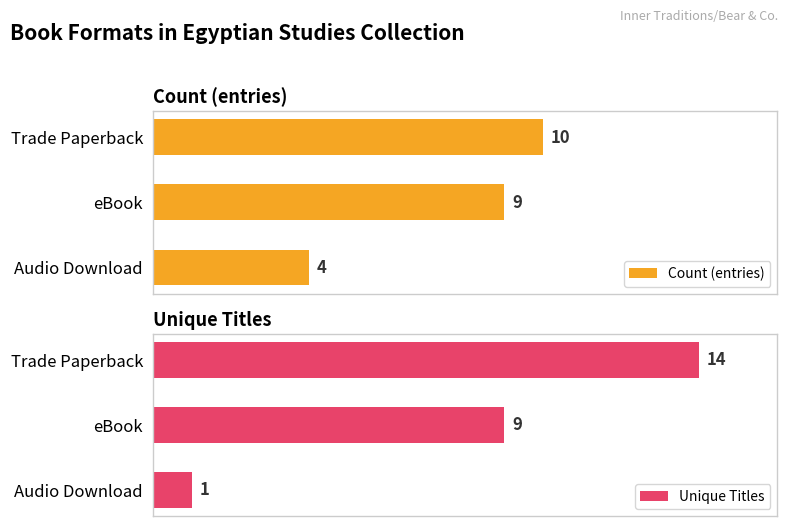

What are all the series names shown in the legend?

Count (entries), Unique Titles